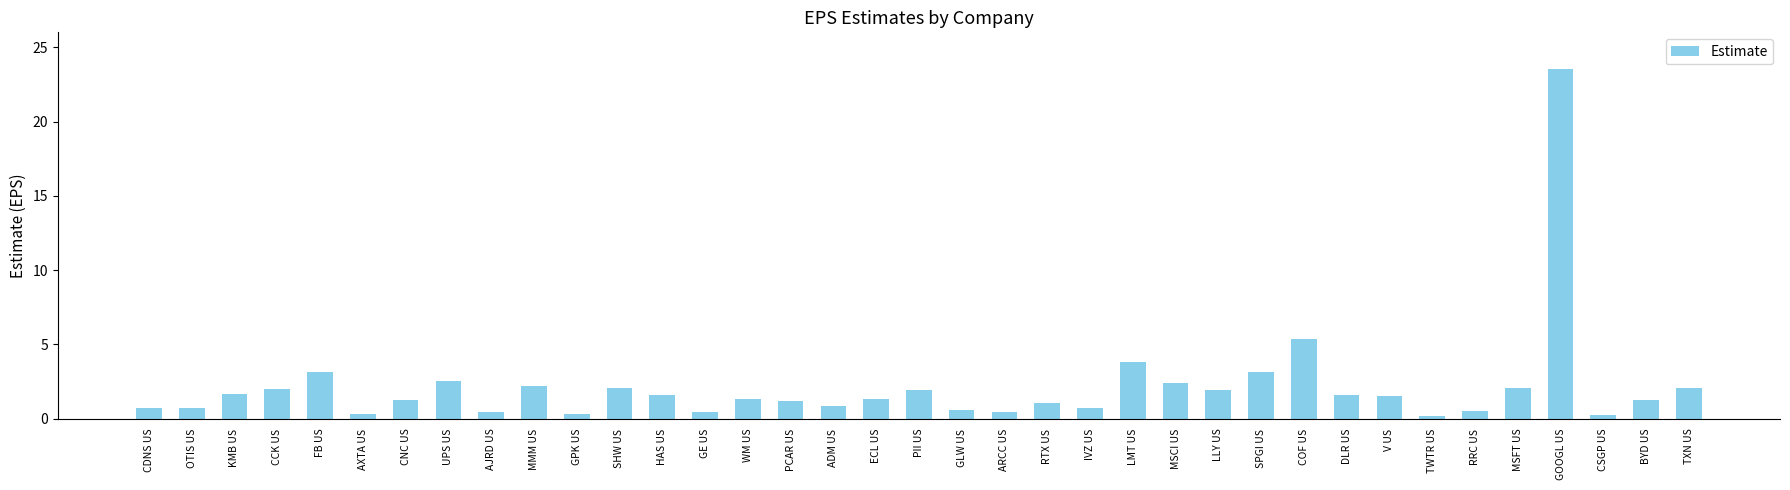

The value at LMT US is 3.8. True or false?

True